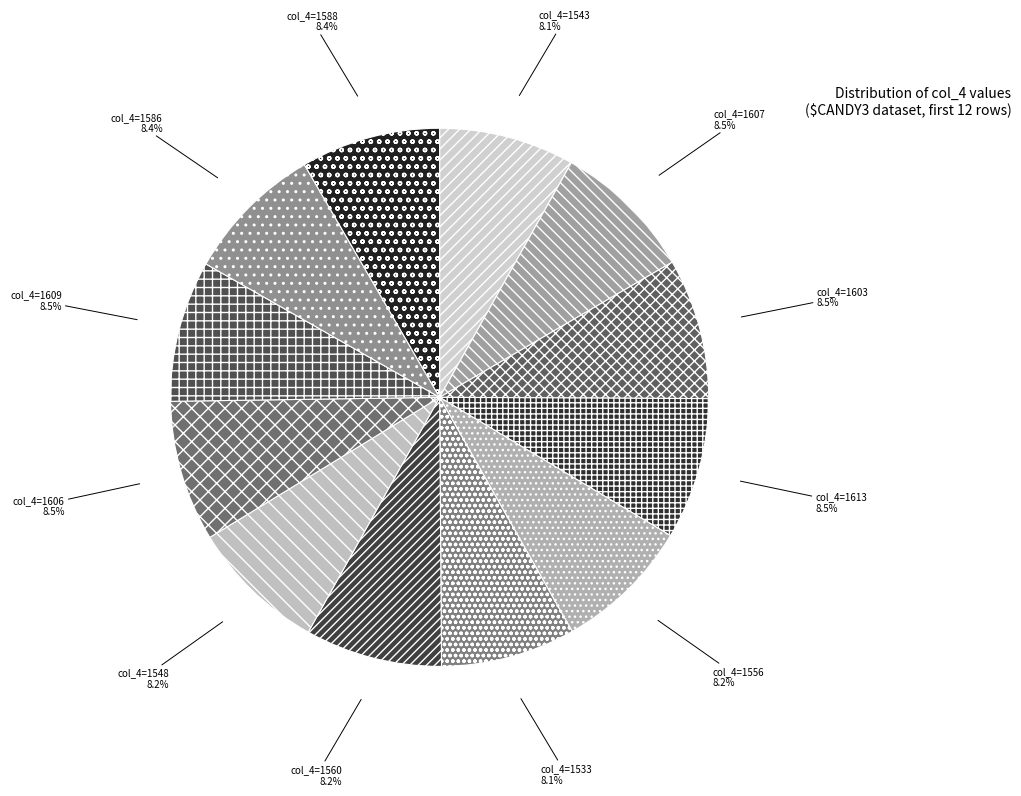

What is the ratio of the value at col_4=1548 to the value at col_4=1586?

1.0